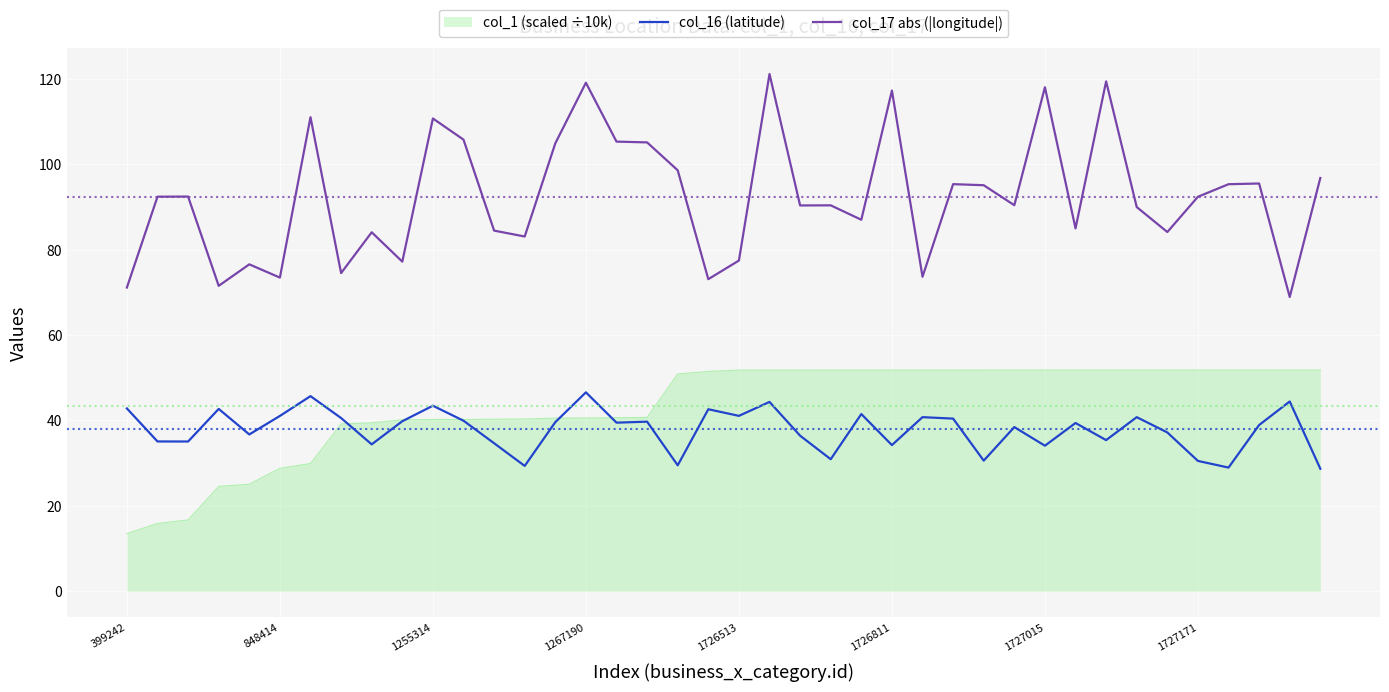

Which series has the largest range (max minus min)?

col_17 abs (|longitude|)